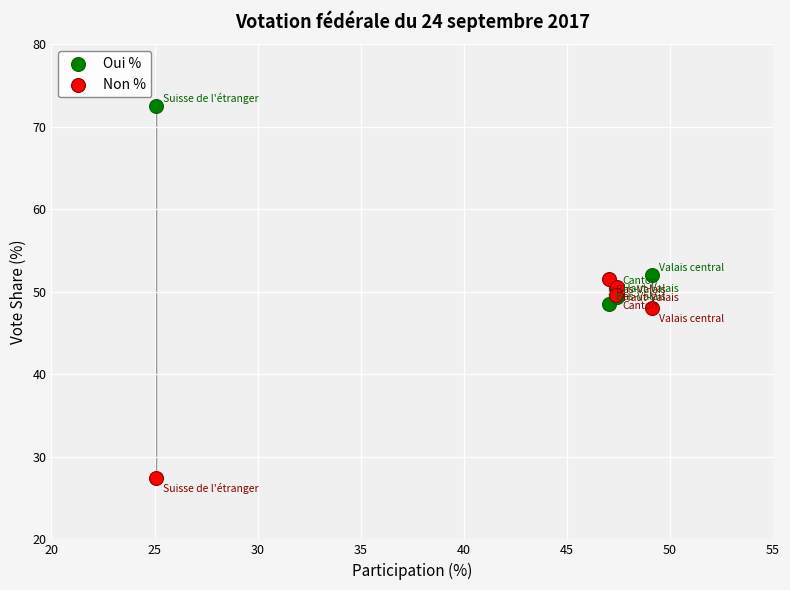

What are all the series names shown in the legend?

Oui %, Non %